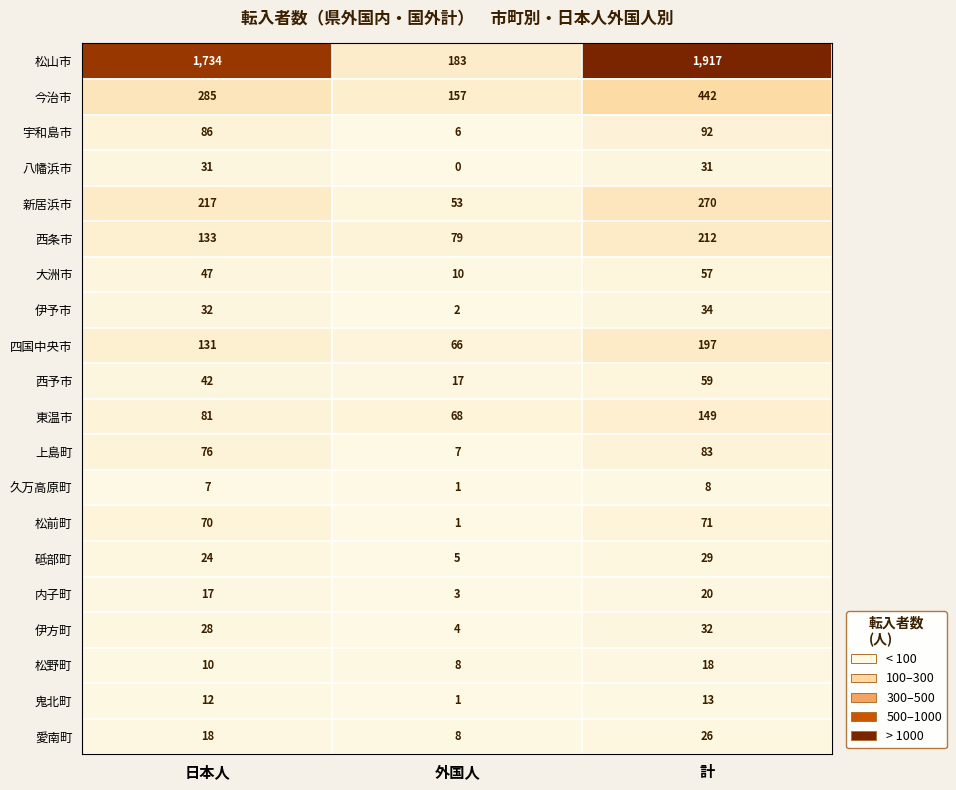

At which label is 八幡浜市 closest to 15?

外国人